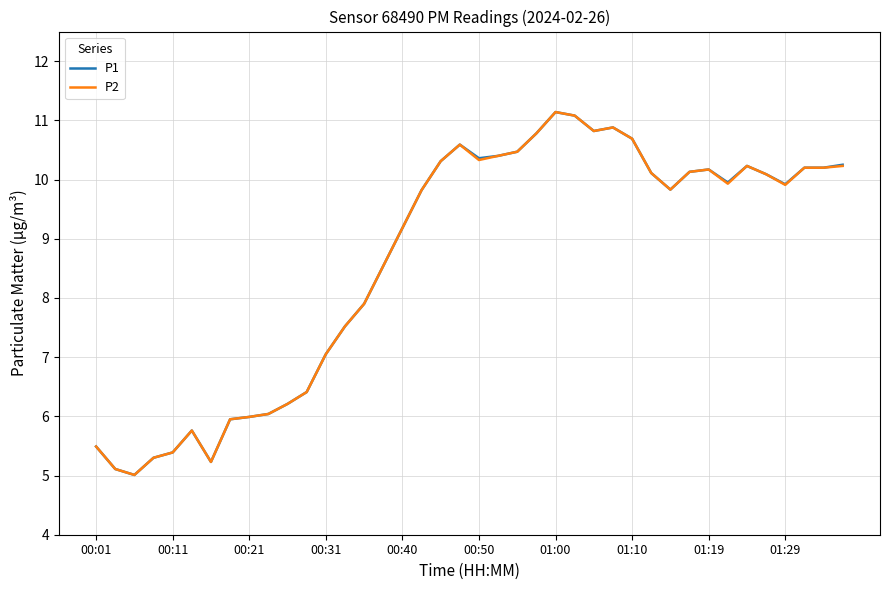

What is the minimum value for P1?

5.0